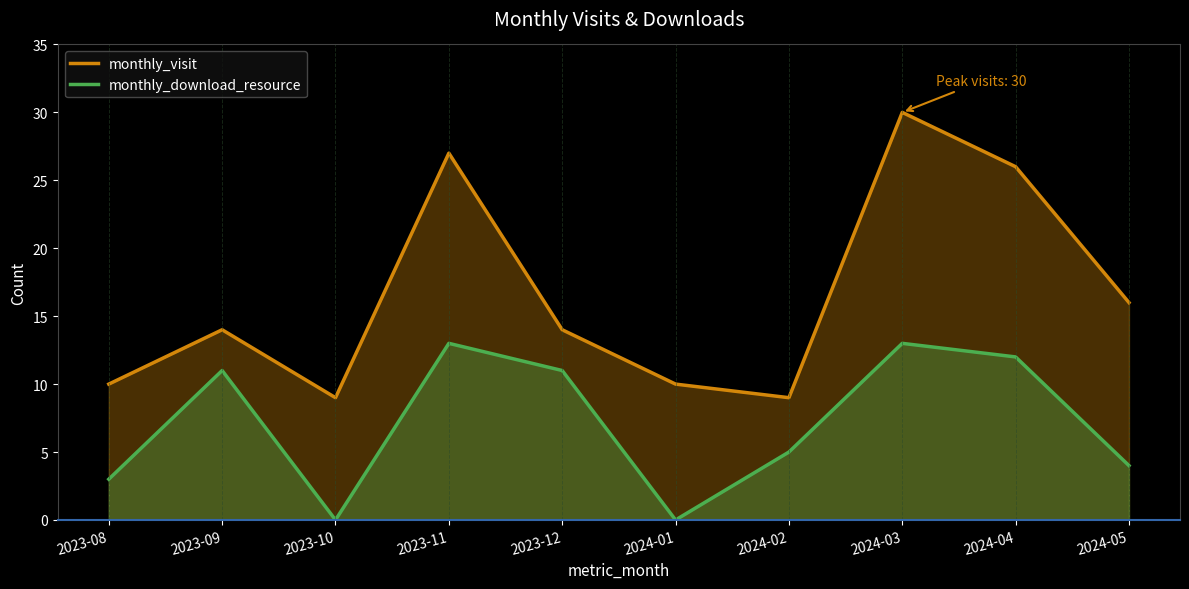

Count the number of data series in this chart.

2